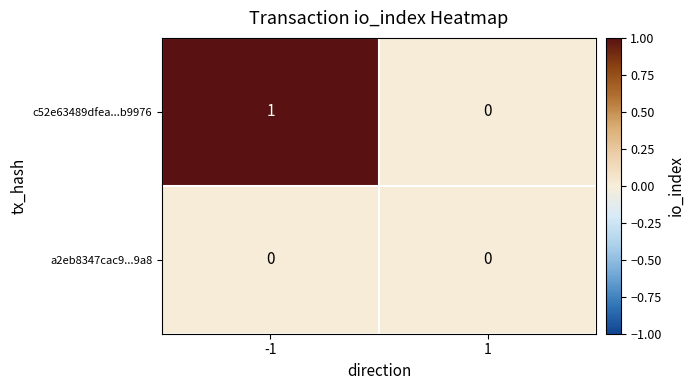

Which series has the largest total across all categories?

c52e63489dfea...b9976